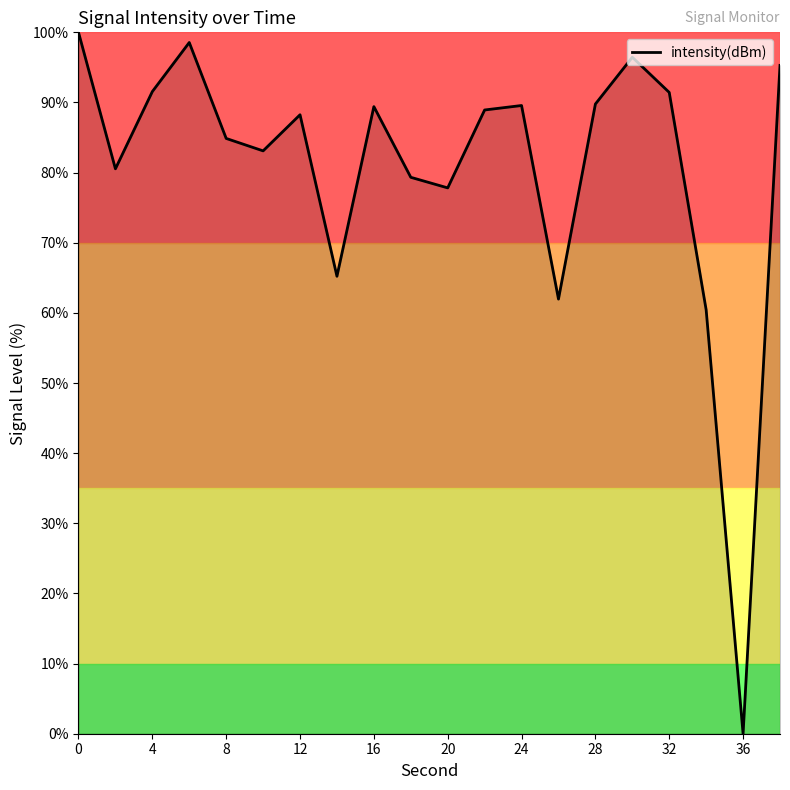

What is the maximum value shown in the chart?

100.0